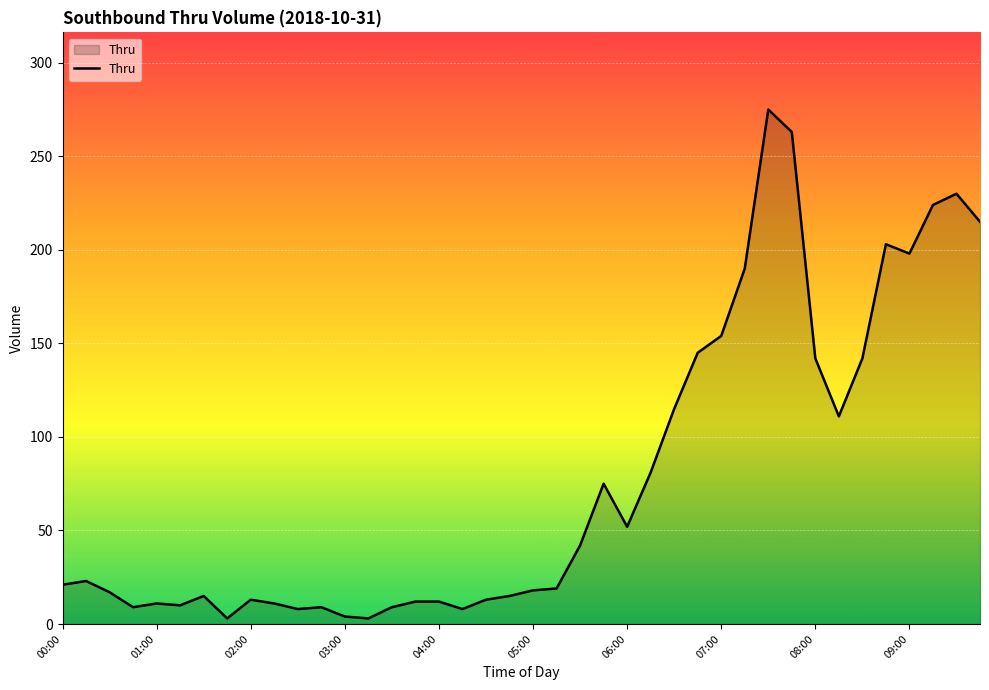

Does the chart have visible grid lines?

Yes